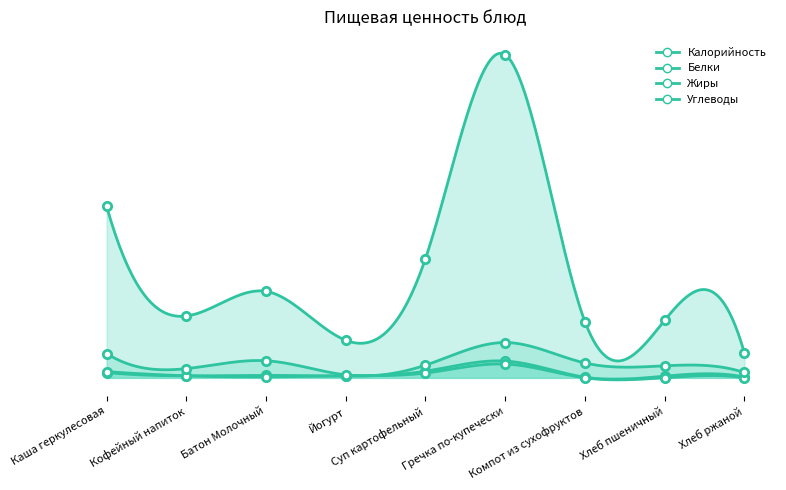

How many data points in Калорийность are above 19?

5